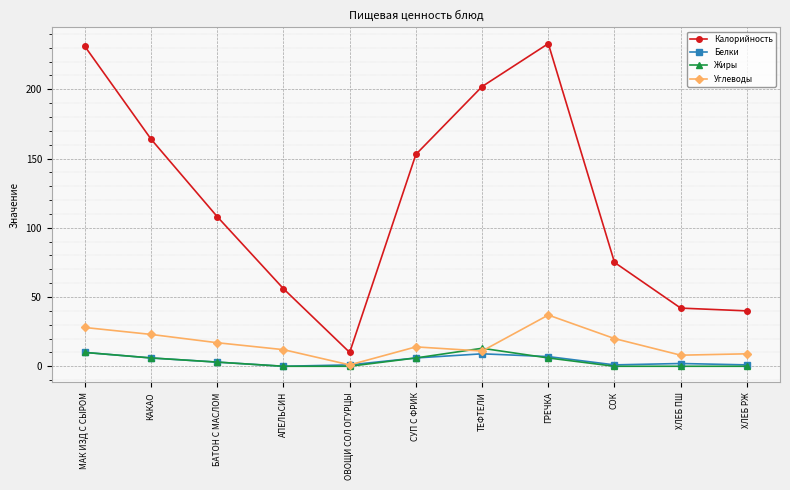

Which series has the widest spread of values?

Калорийность